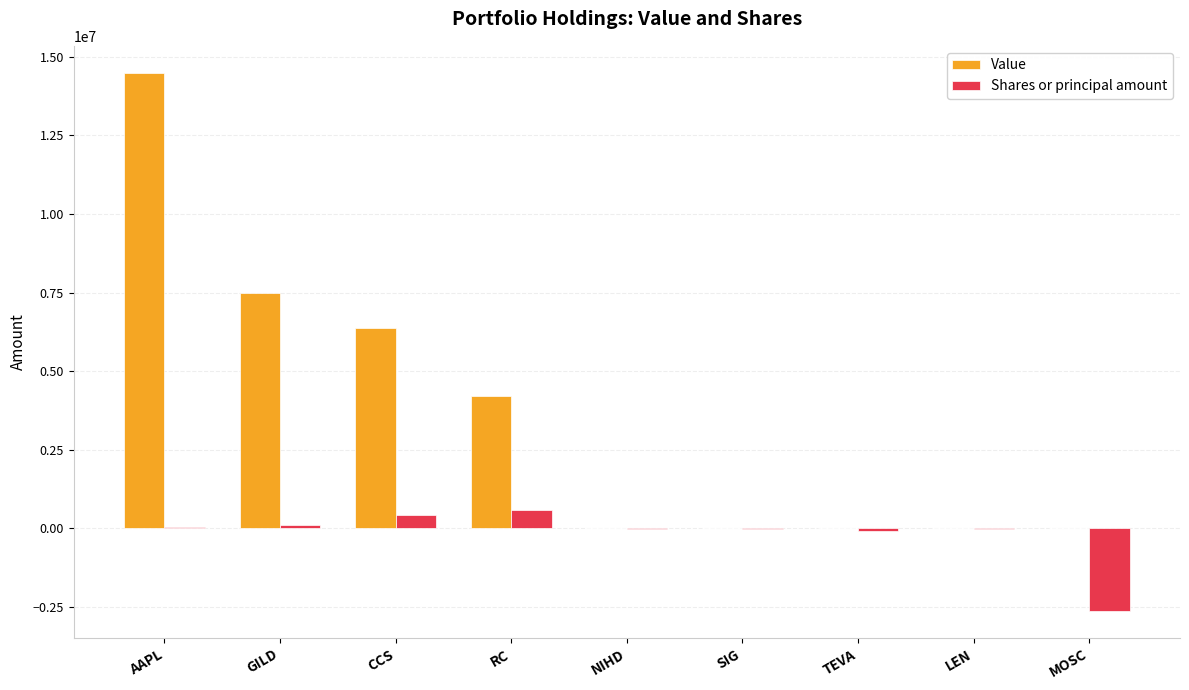

How many data points in Value are above 0?

4